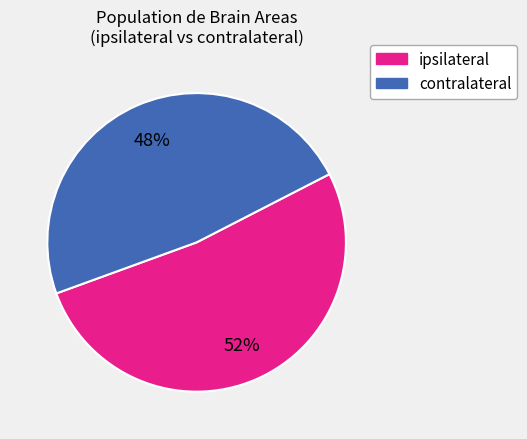

Does any single category account for the majority?

Yes